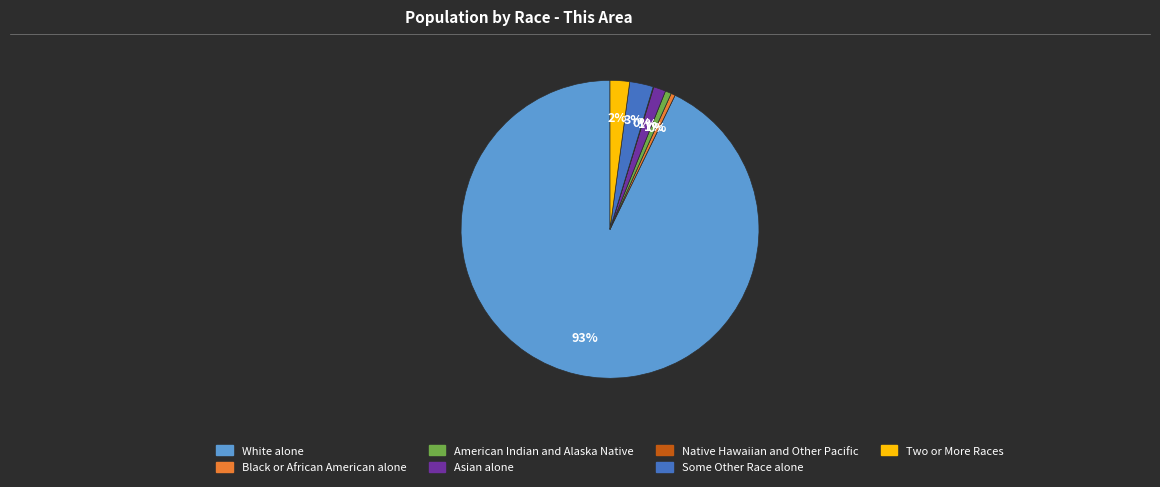

To the nearest percent, what is the combined percentage of Asian alone and Some Other Race alone?

4%